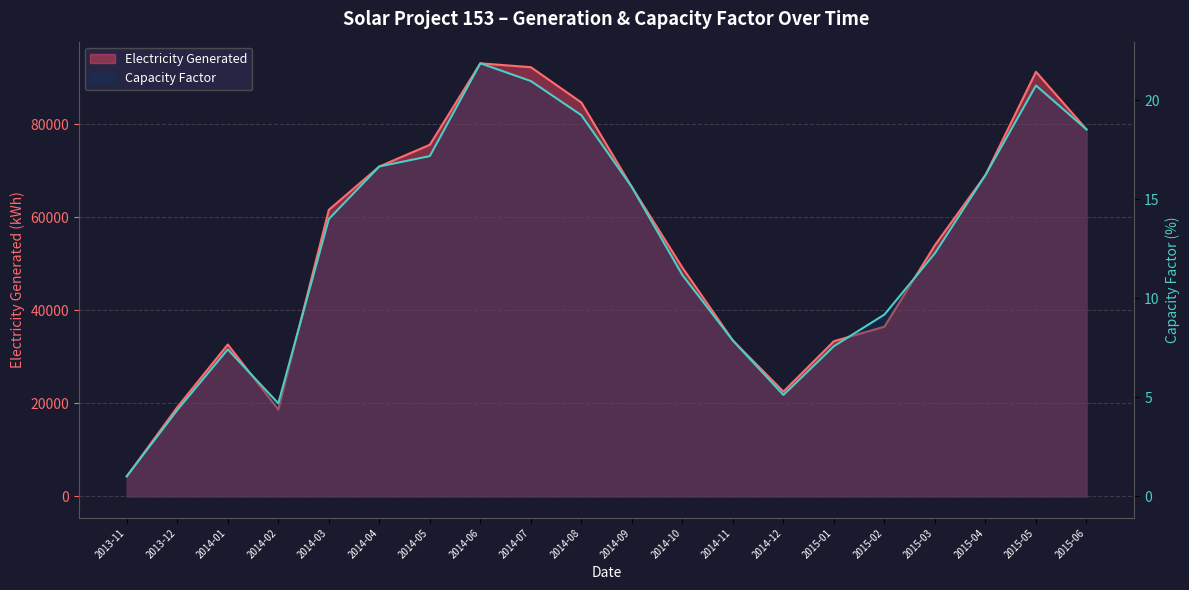

The Capacity Factor series shows 4.4 at 2013-12. True or false?

True